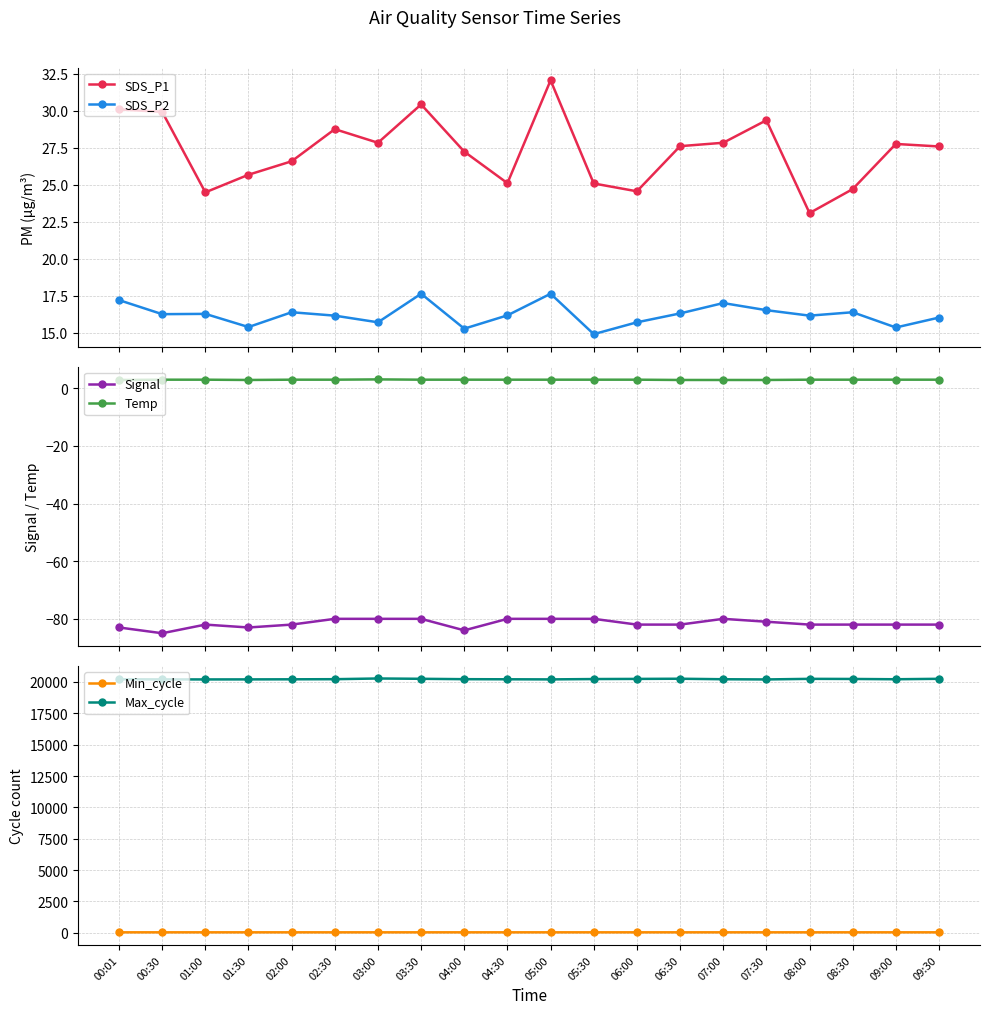

What is the label of the 5th point from the right?

07:30